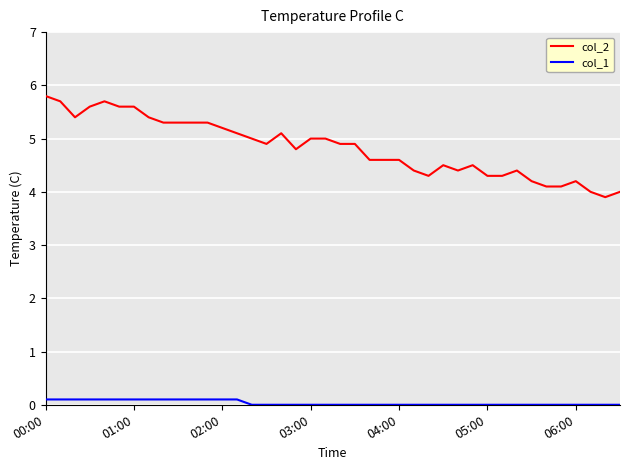

Which series has the largest range (max minus min)?

col_2